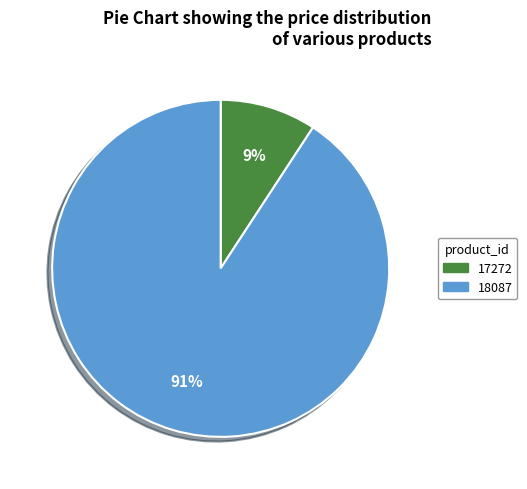

Is 18087 the majority of the pie?

Yes